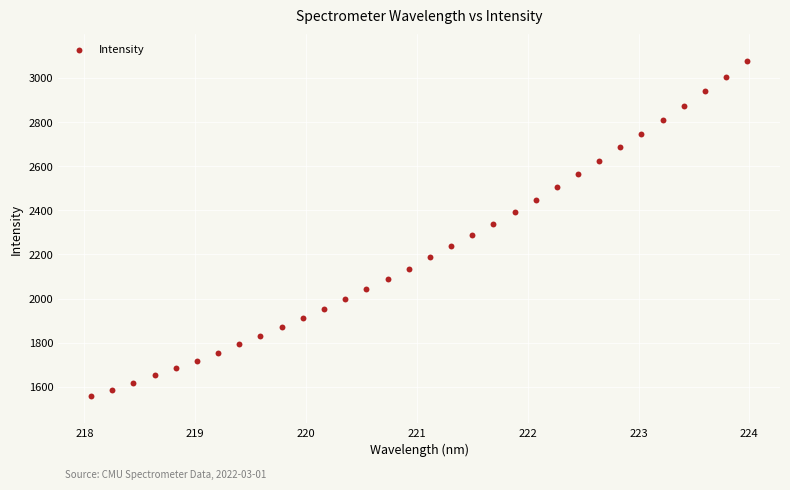

What is the range of Y values (max minus min)?

1519.6